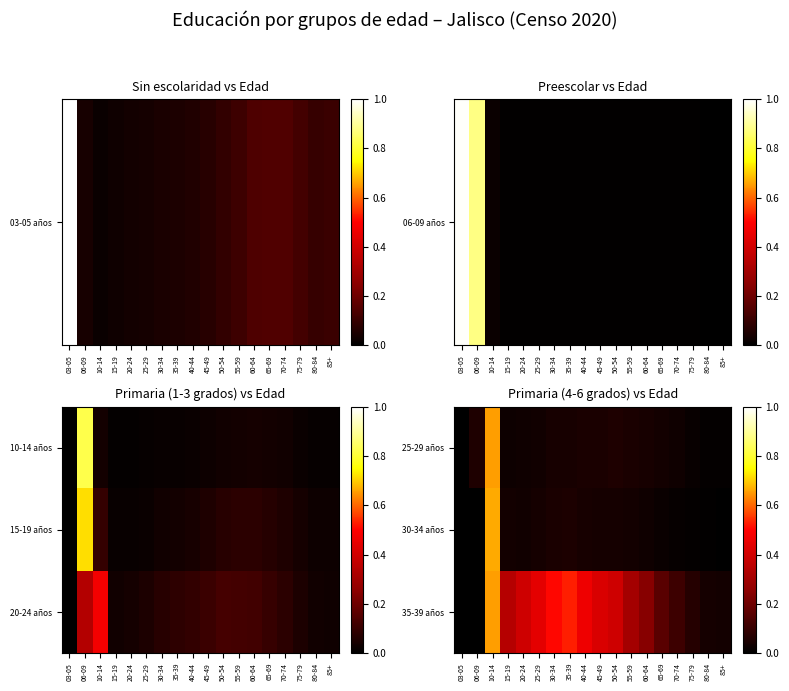

What value does the 35-39 años series have at 10-14?

0.7